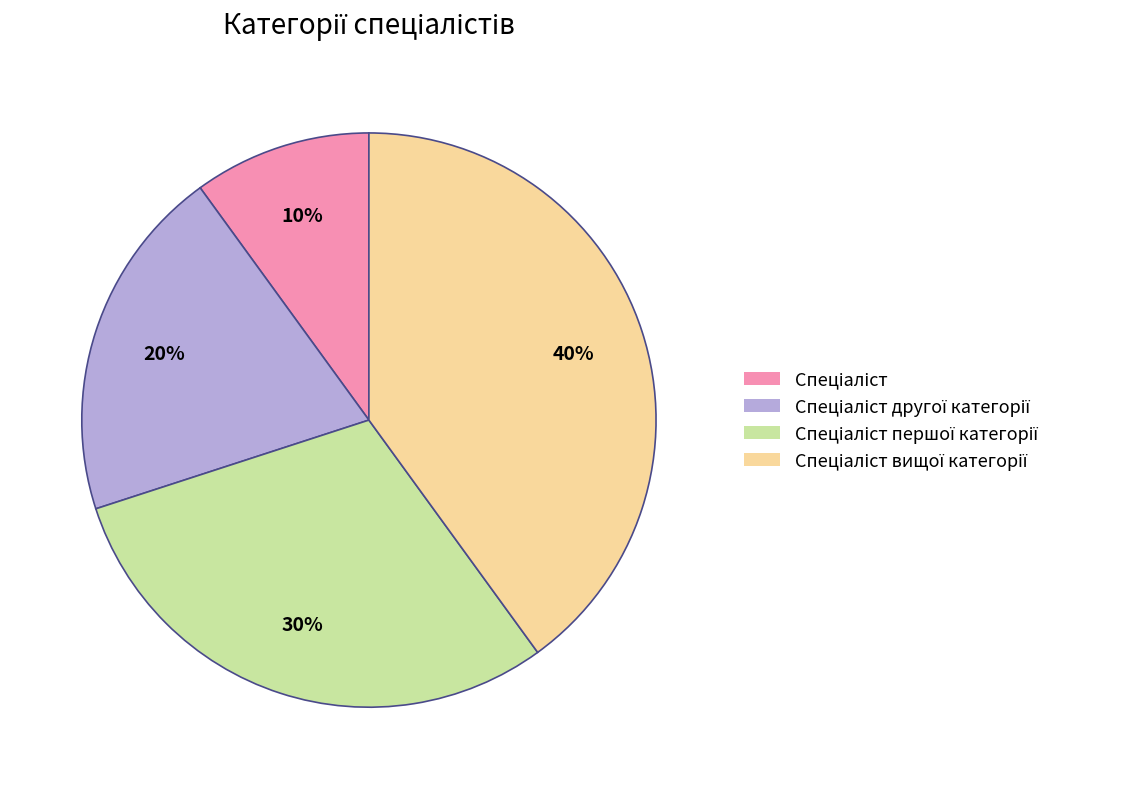

Is there any slice that represents more than half of the pie?

No